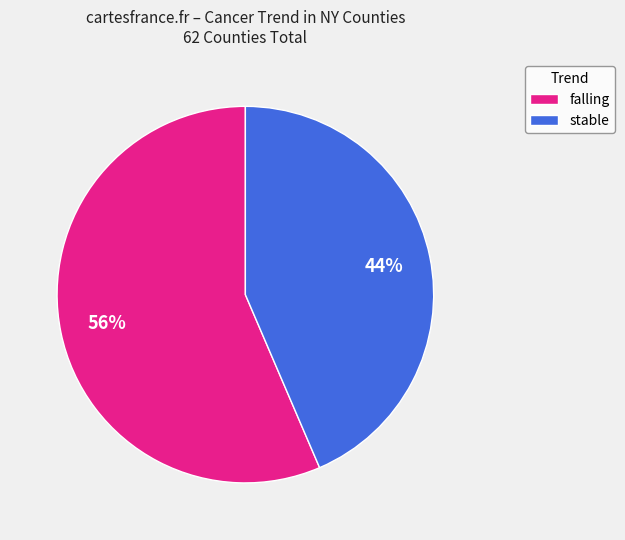

Is there any slice that represents more than half of the pie?

Yes